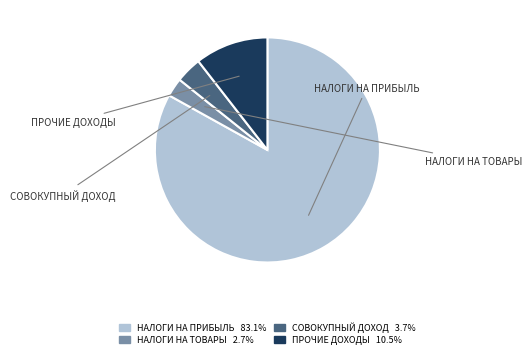

Does any single category account for the majority?

Yes